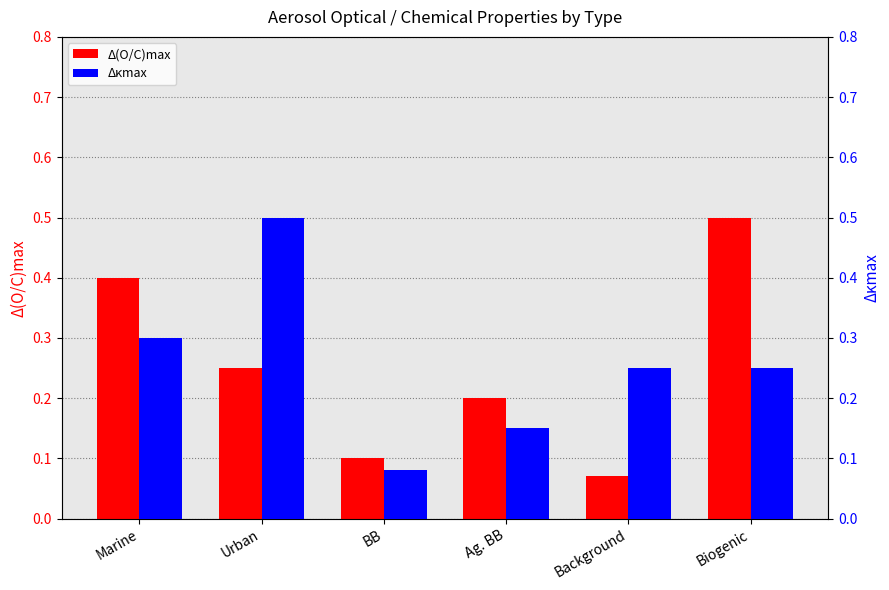

At Background, list the series in order from smallest to largest.

Δ(O/C)max, Δκmax